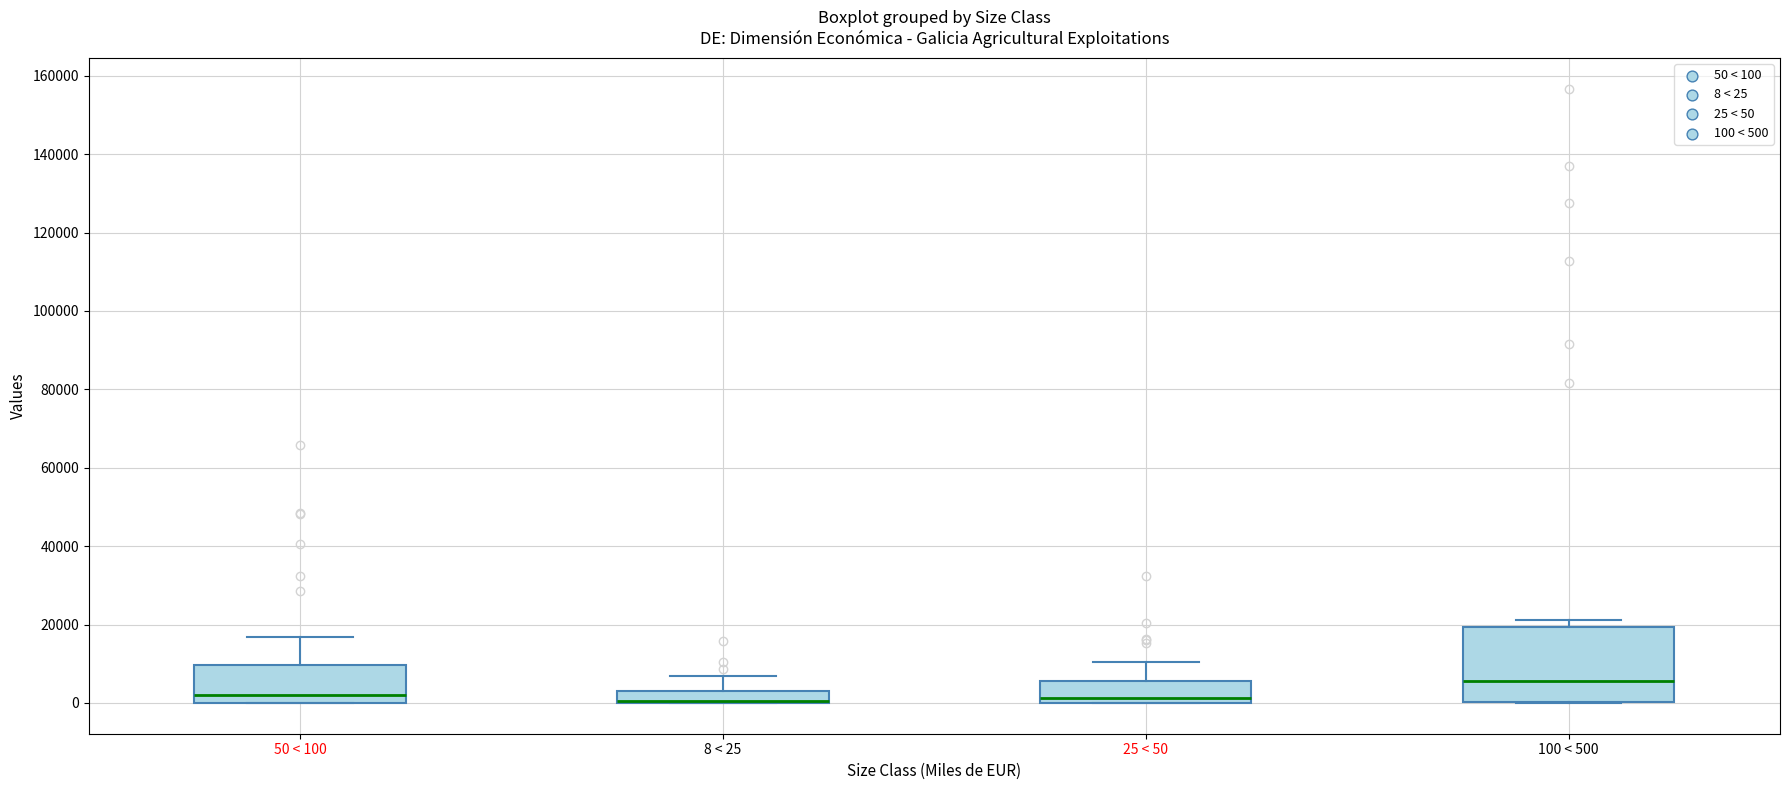

Where is the lower edge of the box for 100 < 500 on the y-axis? The values are not printed on the chart, so give them approximately, as read against the axis.

0